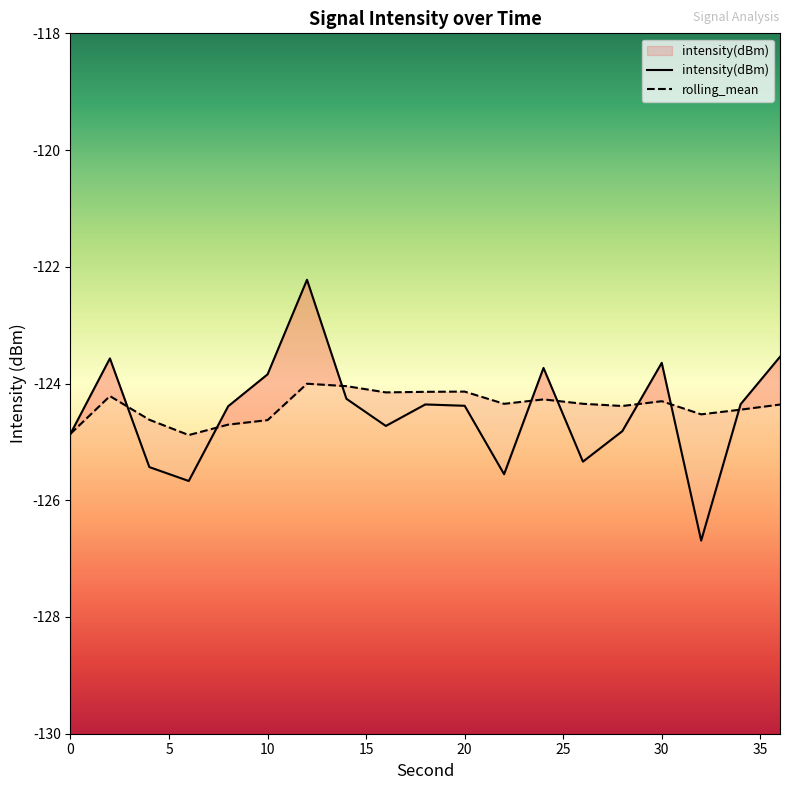

List the labels in order of rolling_mean value, smallest first.

6, 0, 8, 10, 4, 32, 34, 28, 36, 22, 26, 30, 24, 2, 16, 18, 20, 14, 12